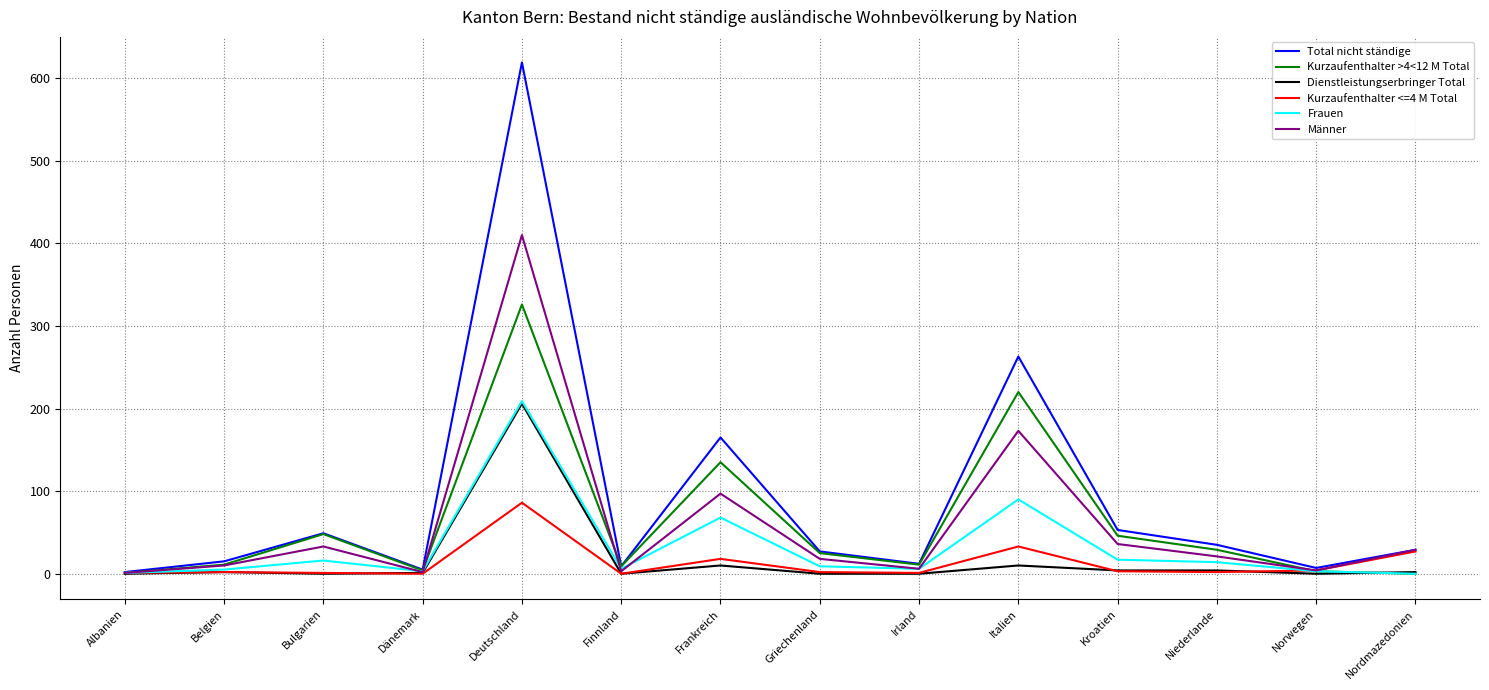

True or false: Kurzaufenthalter <=4 M Total has a value of 18 at Frankreich.

True